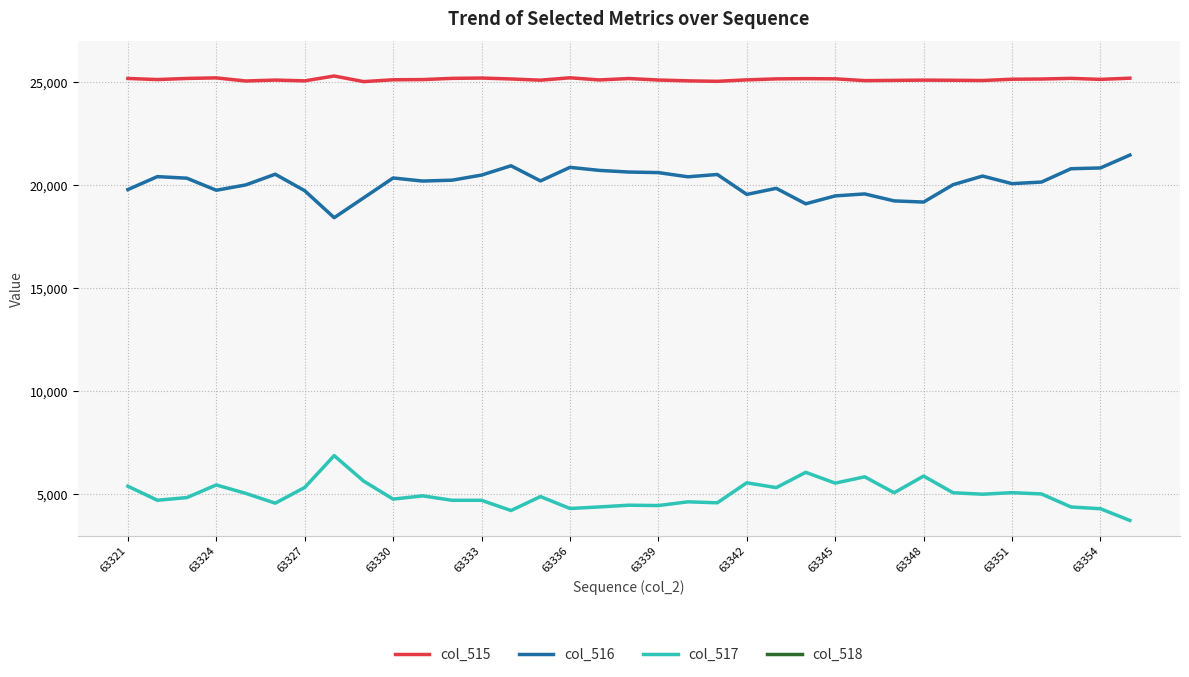

True or false: col_516 has a value of 9338 at 63351.

False